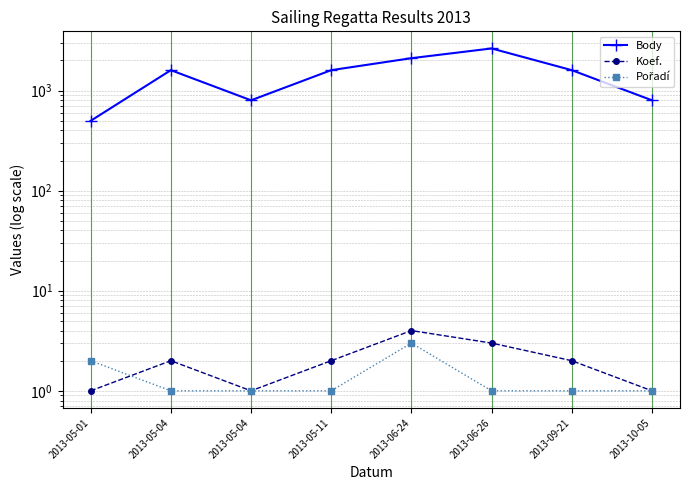

True or false: Body has a value of 499 at 2013-05-01.

True